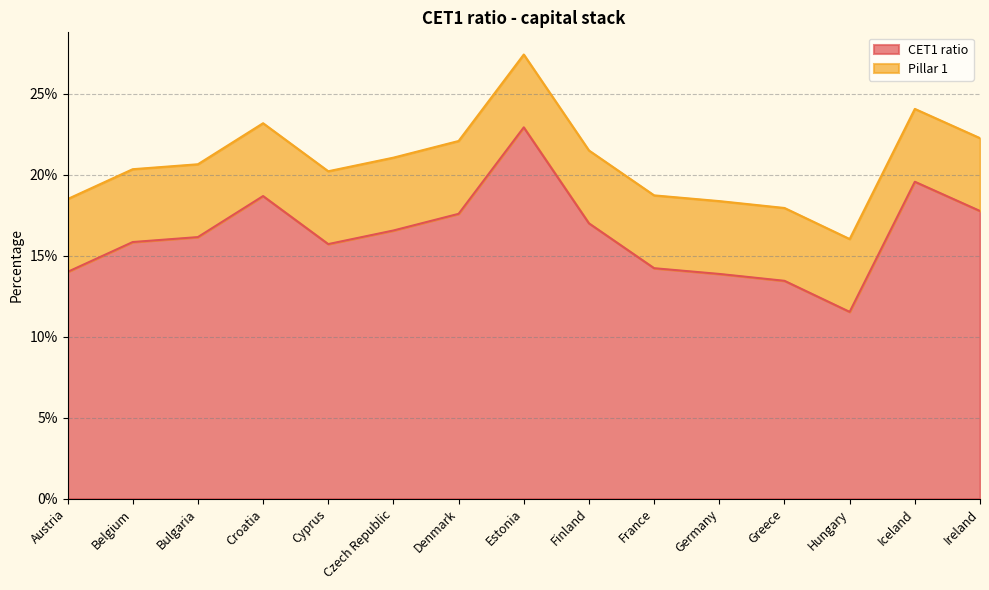

How many points are higher than both their immediate neighbors (excluding endpoints)?

3